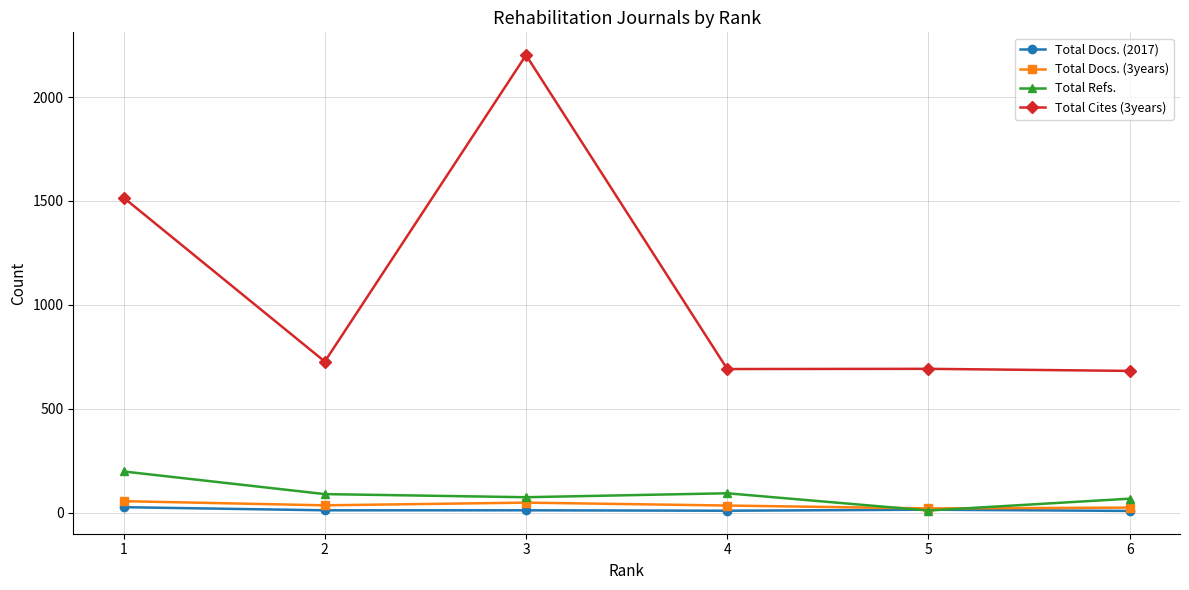

At which category is the sum across all series the highest?

3